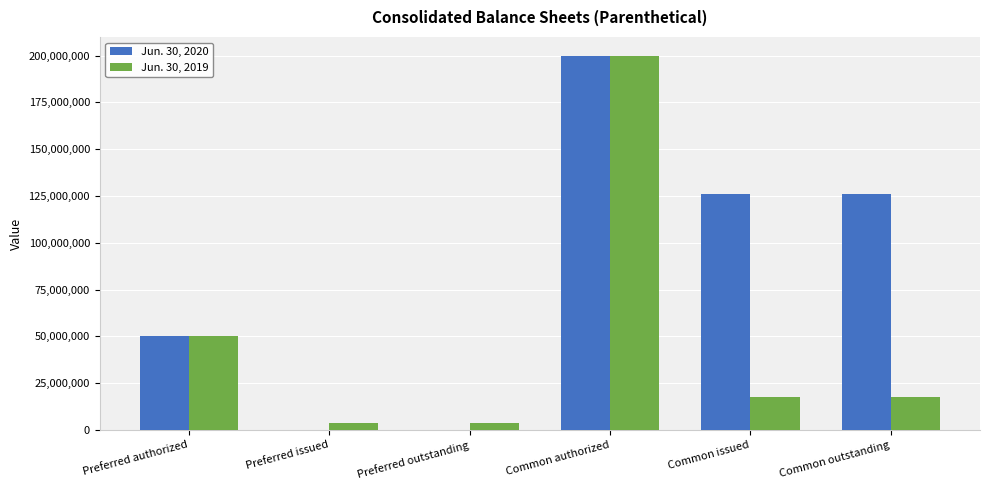

Count the number of categories in the chart.

6